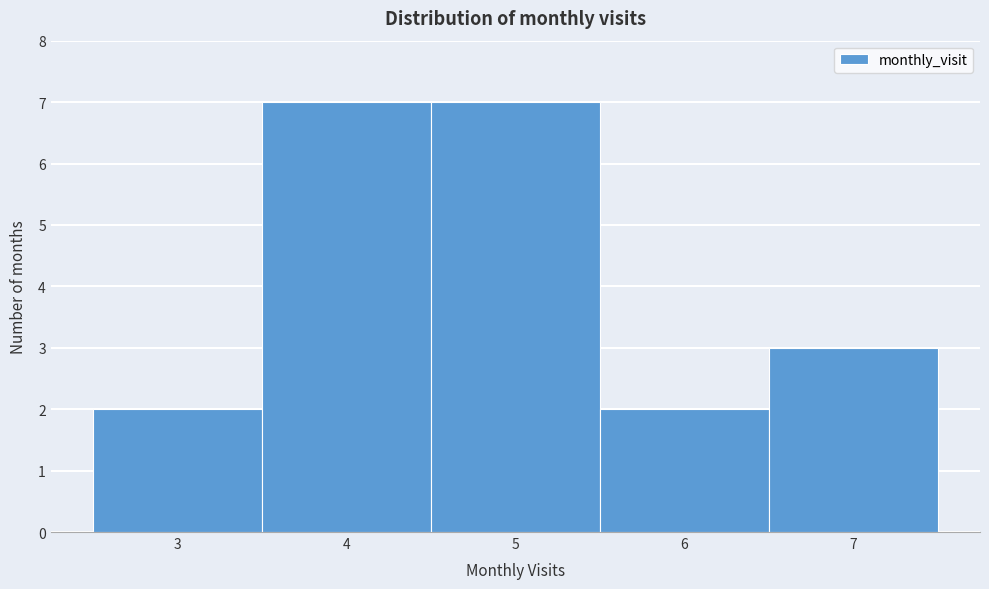

Reading left to right, list every bar in this chart as the range it spans on the x-axis followed by its height. The values are not printed on the chart, so give them approximately, as read against the axis.

2.5 to 3.5: 2
3.5 to 4.5: 7
4.5 to 5.5: 7
5.5 to 6.5: 2
6.5 to 7.5: 3